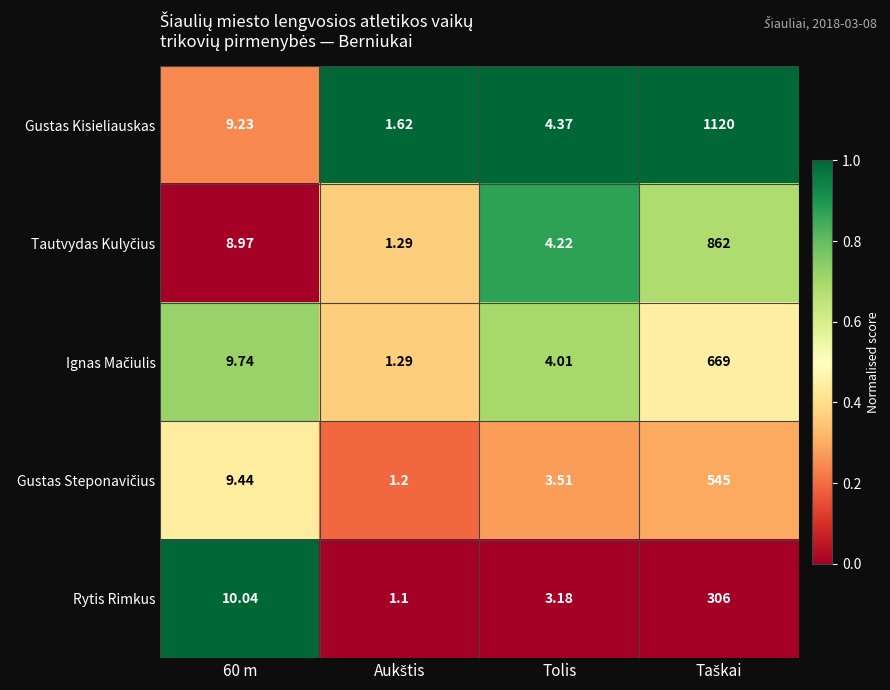

Which series has the largest range (max minus min)?

Gustas Kisieliauskas